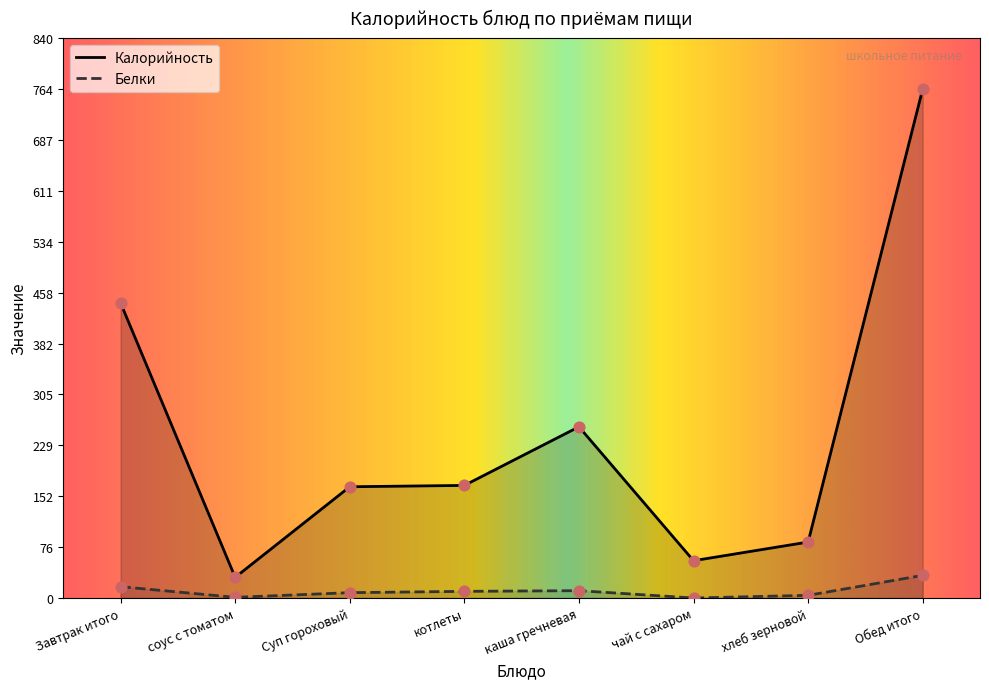

Which series has the largest total across all categories?

Калорийность